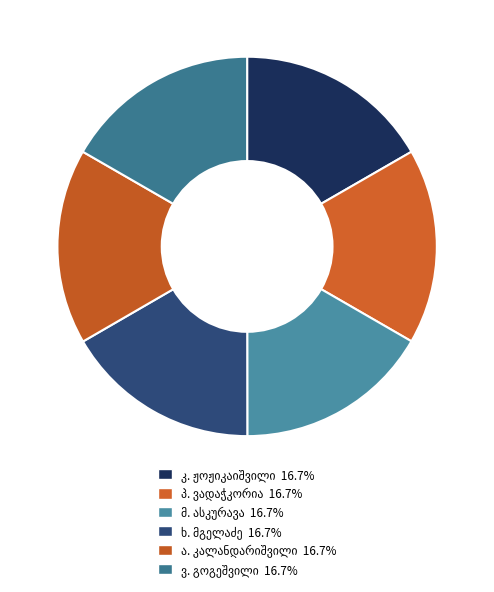

How many slices are in this pie chart?

6